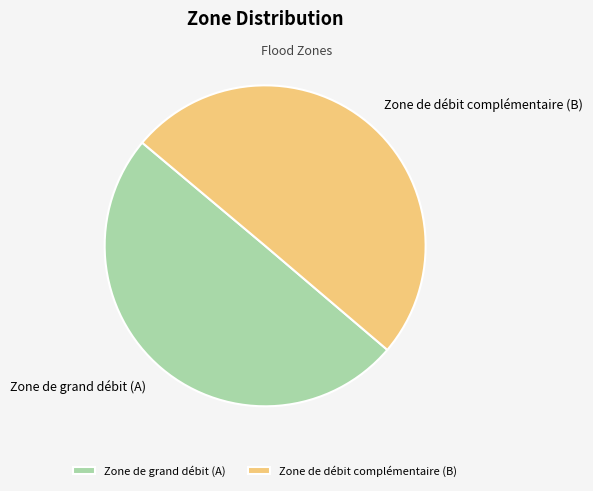

How many slices are in this pie chart?

2